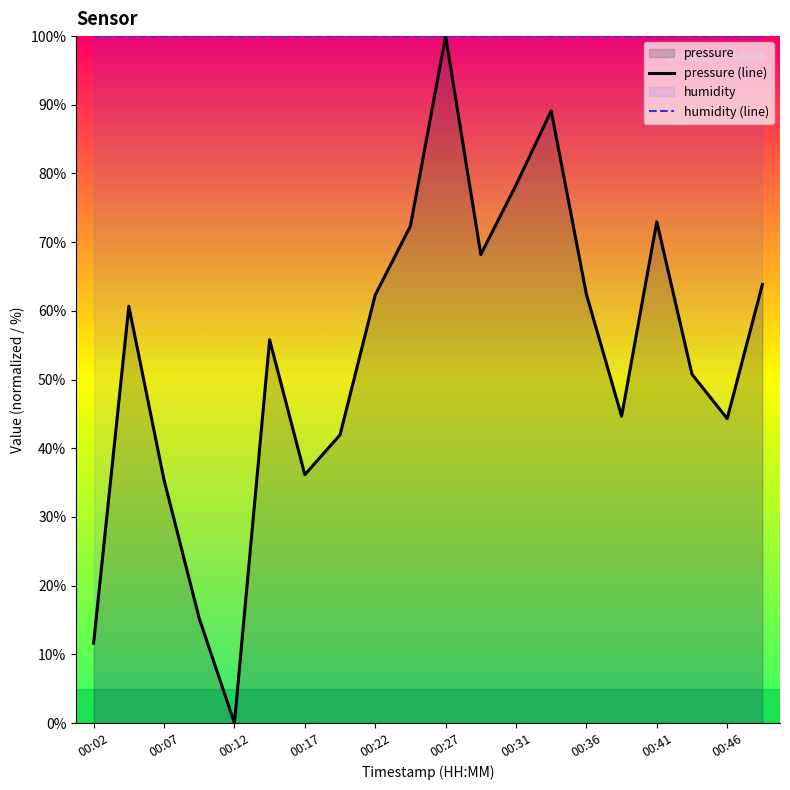

List the series in order of their peak value, lowest first.

pressure (line), humidity (line)